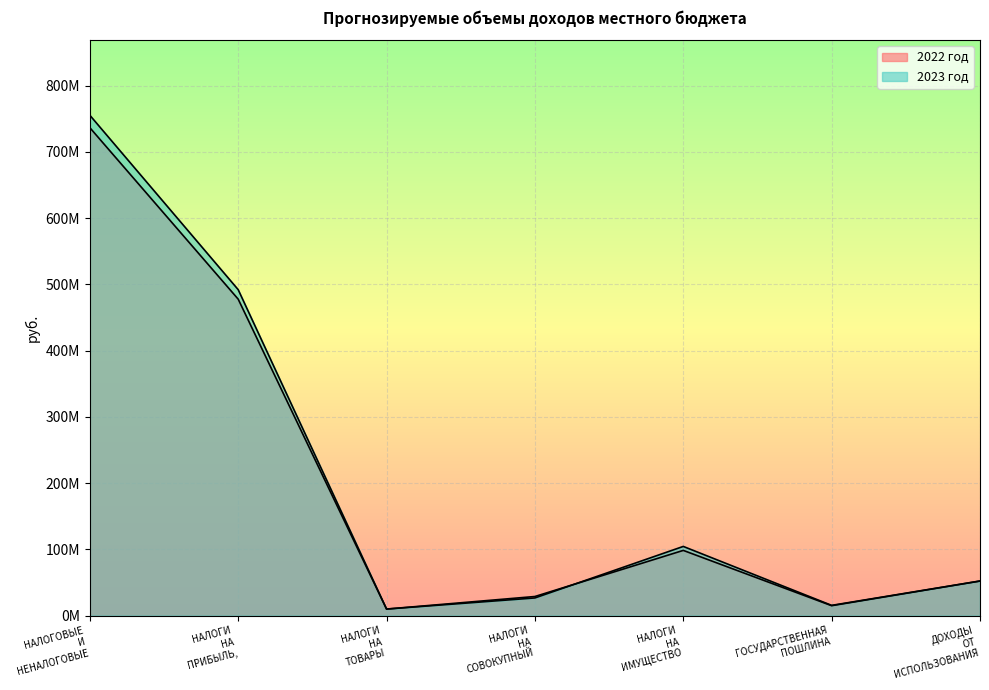

True or false: 2022 год has more than 2 points higher than both neighbors.

False